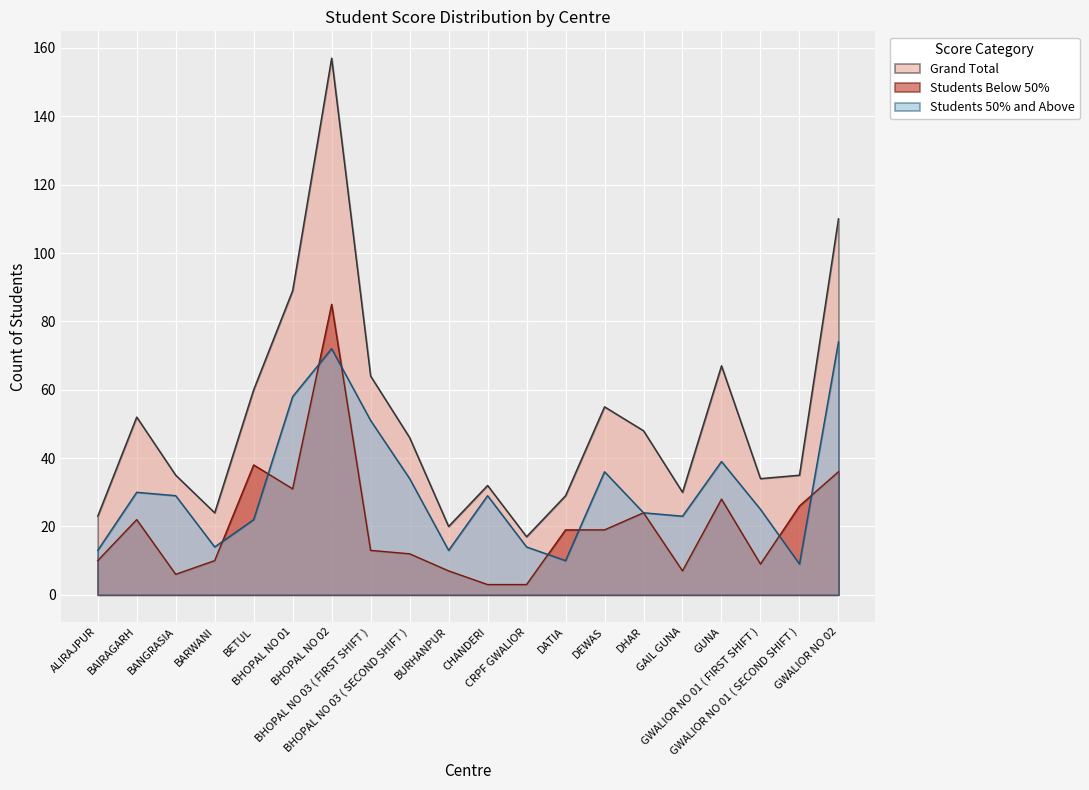

Read the Students 50% and Above value at BURHANPUR, to the nearest 10.

10